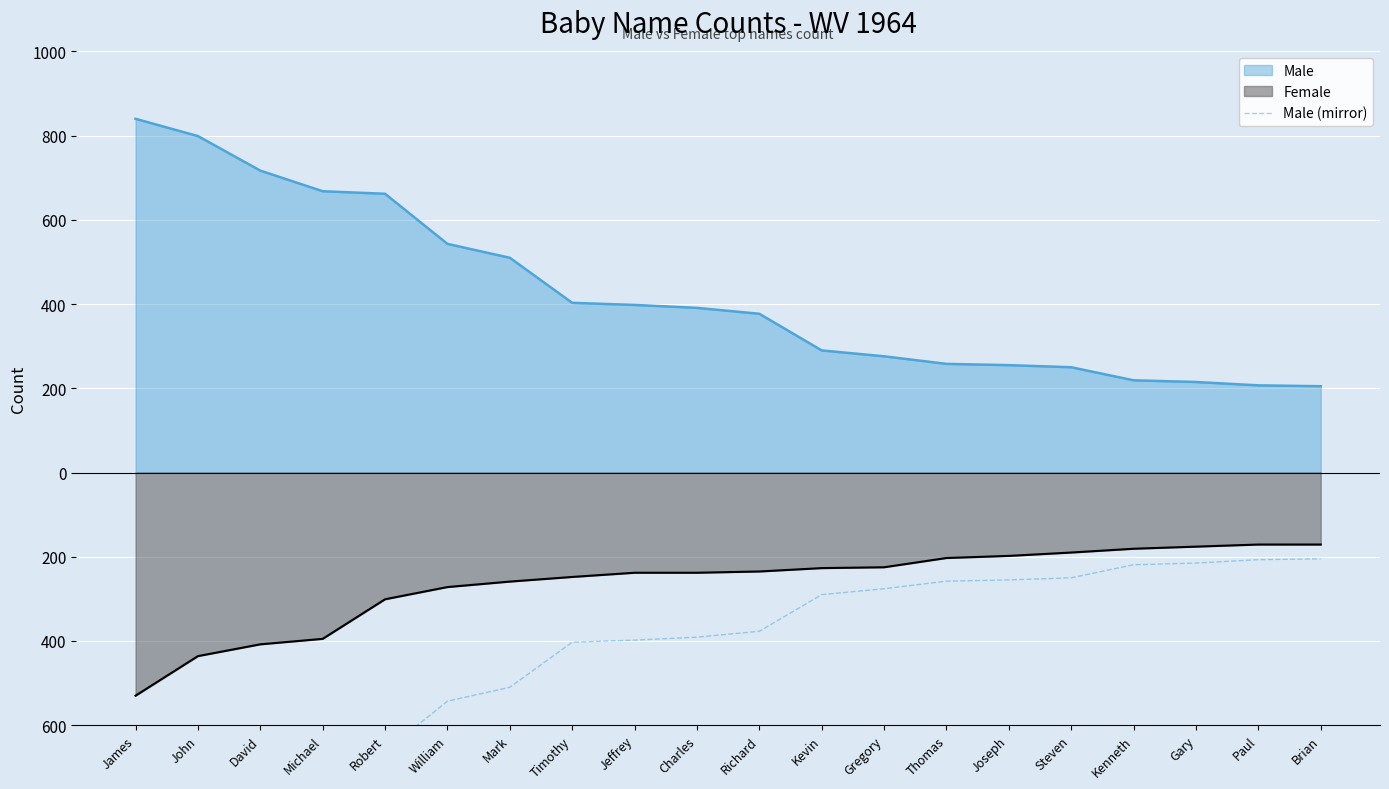

What is the average value?

-424